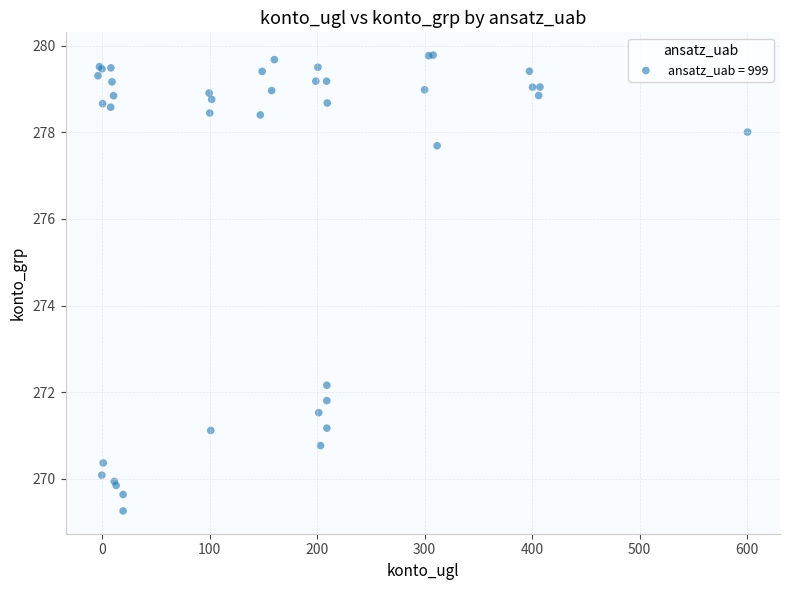

What Y value in the scatter plot is closest to 274?

272.2